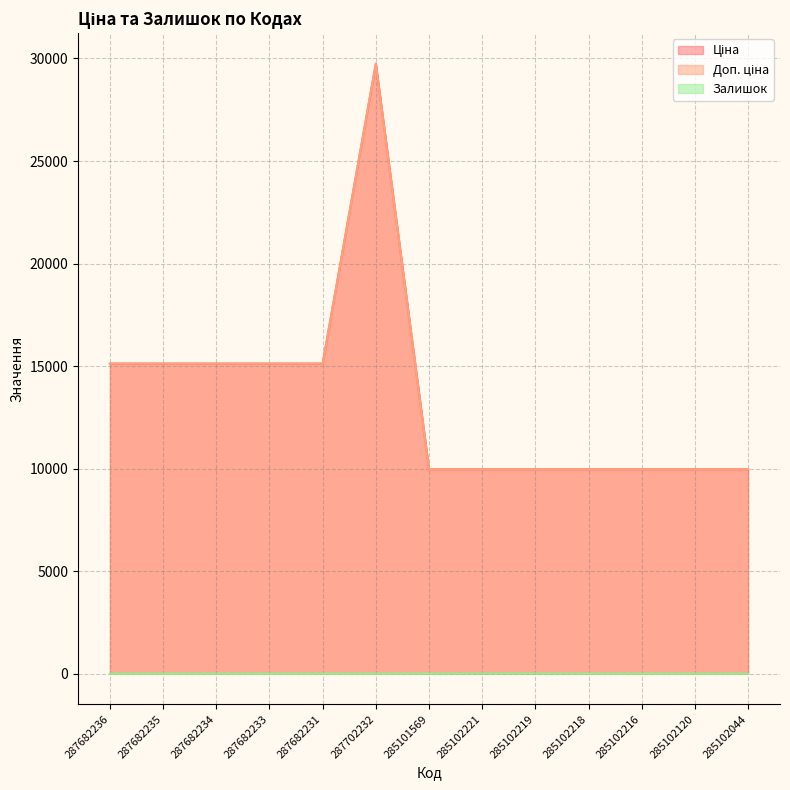

True or false: Ціна and Доп. ціна intersect in this chart.

False